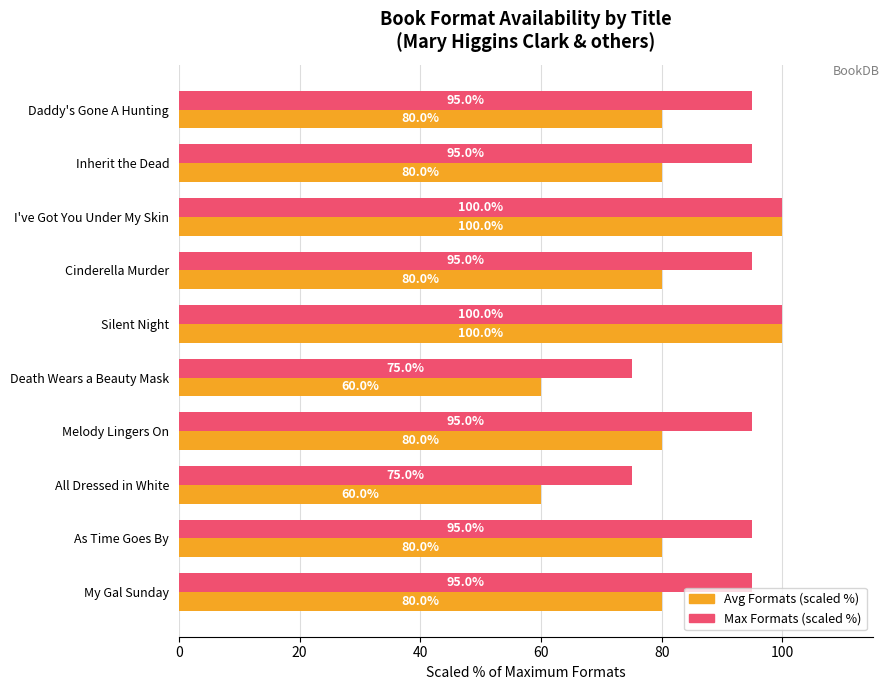

What is the difference between the highest and lowest values at Cinderella Murder?

15